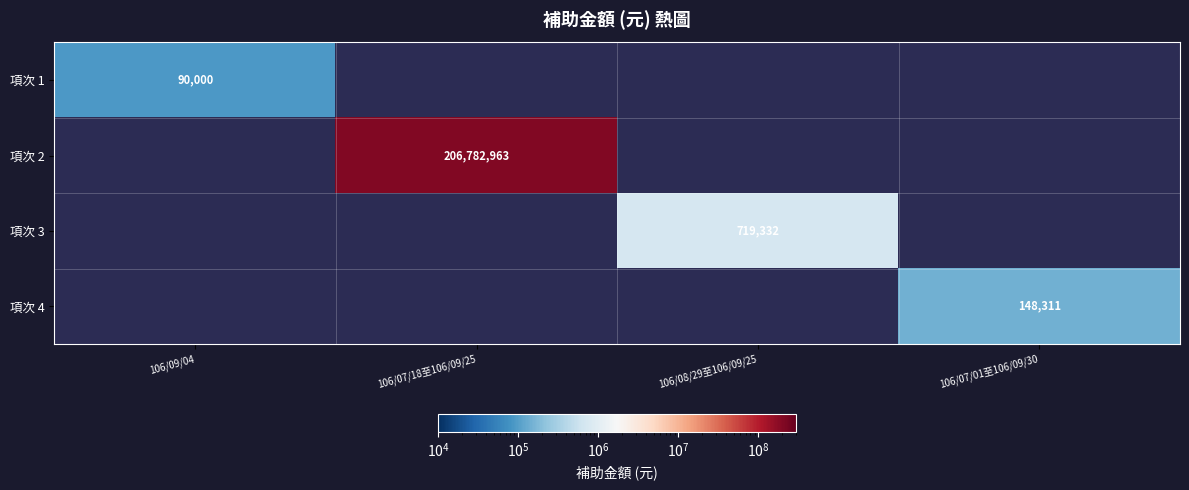

The 項次 2 series shows 137402763 at 106/07/18至106/09/25. True or false?

False